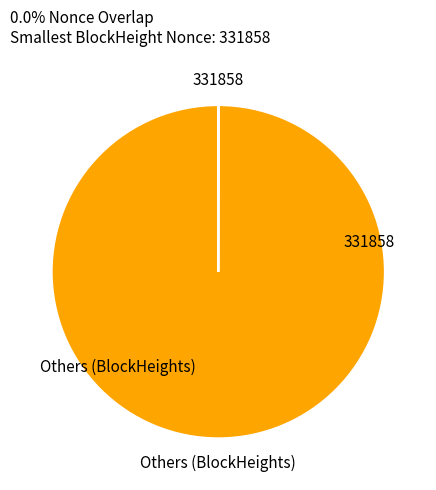

Is it true that Others (BlockHeights) is 89% of the pie?

False